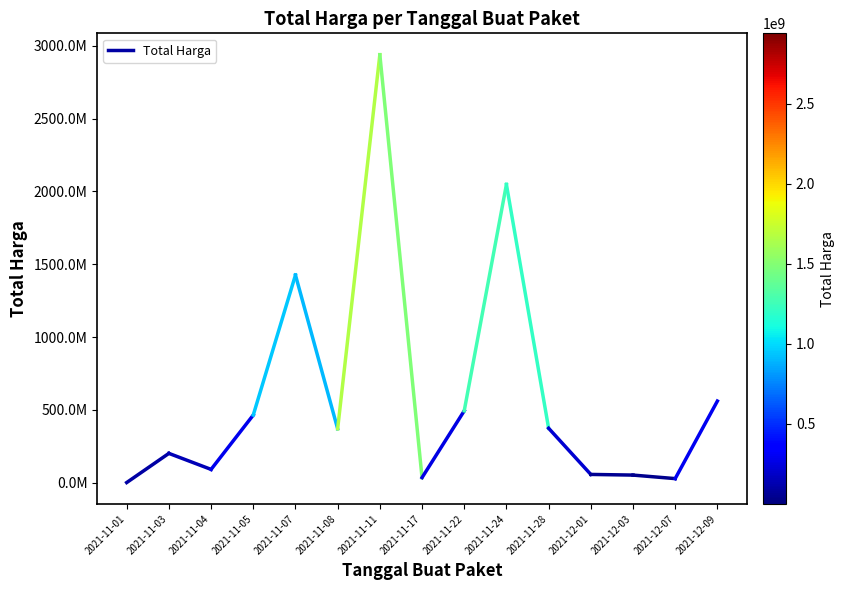

Reading left to right, list all the values displayed in this chart.

2021-11-01=333600	2021-11-03=200712270